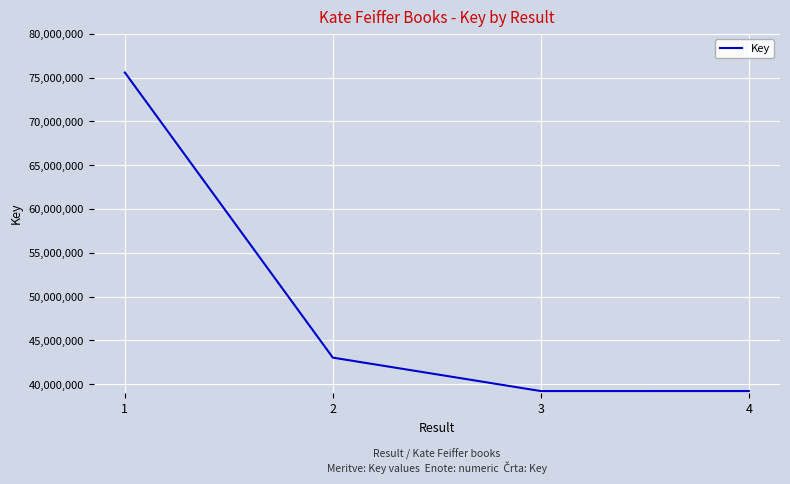

What is the ratio of the value at 3 to the value at 2?

0.9